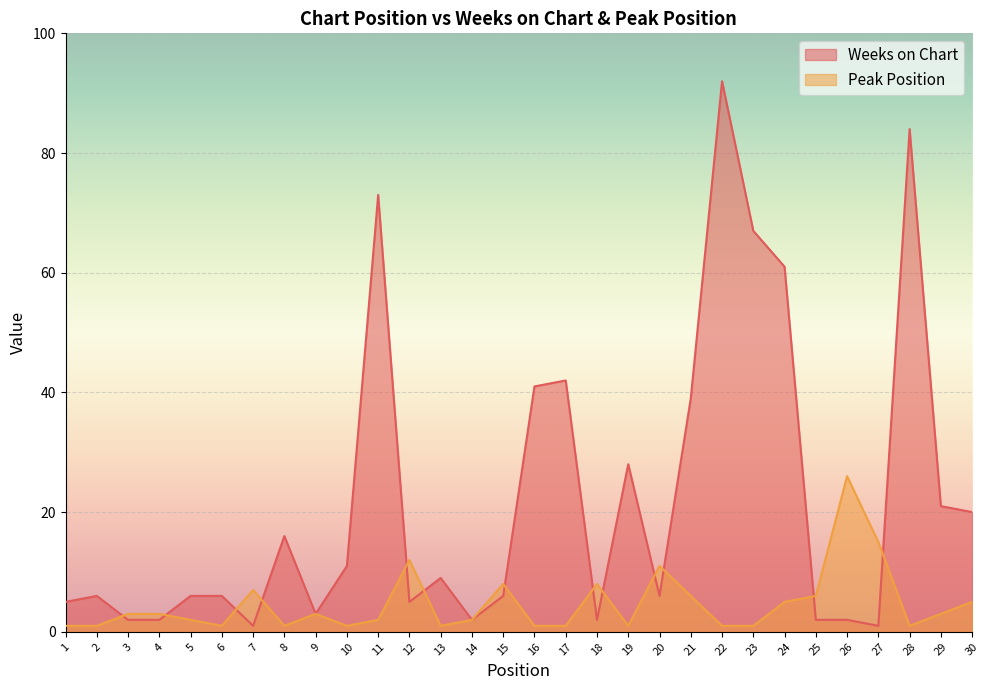

How many data points in Weeks on Chart are above 6?

14